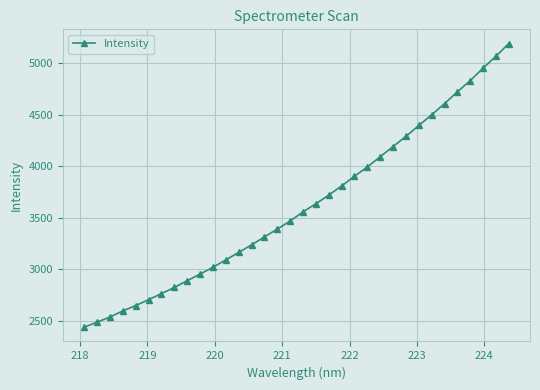

What is the value of the 2nd point from the left?

2484.6